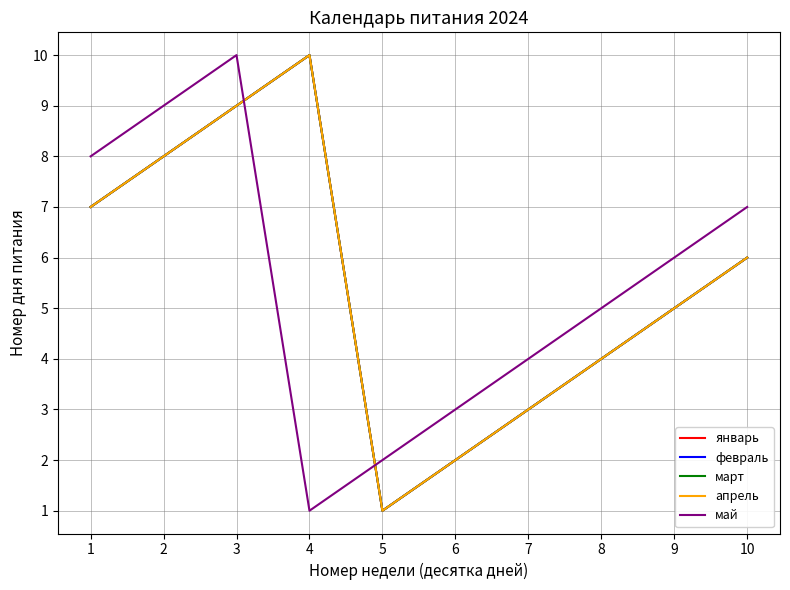

How many data points does each series have?

10